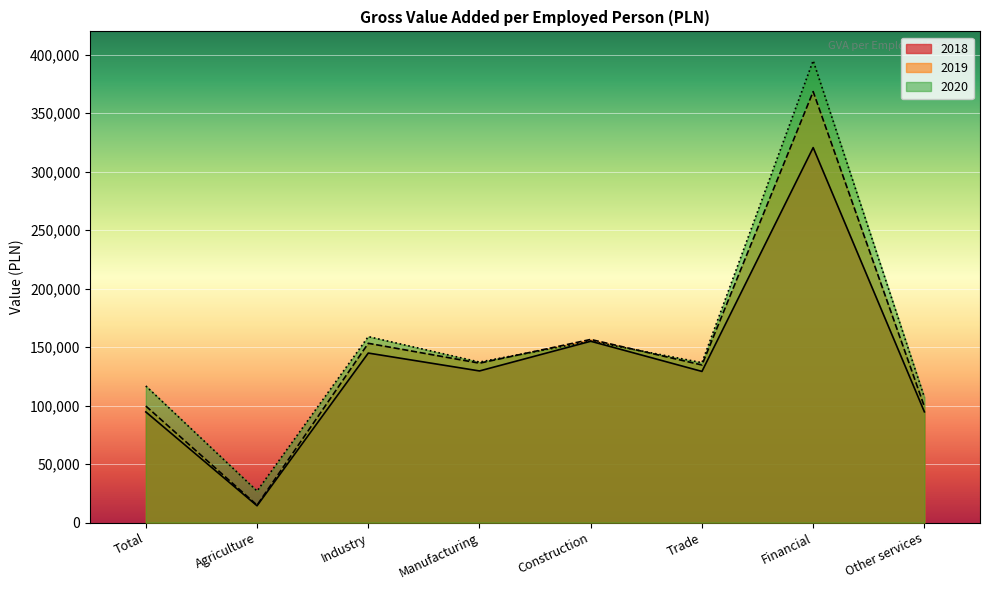

Reading left to right, what are all the values shown in this chart?

2018: Total=94616	Agriculture=14356	Industry=144949	Manufacturing=129659	Construction=155062	Trade=129249	Financial=320632	Other services=94691
2019: Total=99638	Agriculture=14905	Industry=153291	Manufacturing=136297	Construction=156587	Trade=134758	Financial=368533	Other services=99162
2020: Total=116810	Agriculture=26979	Industry=159027	Manufacturing=137248	Construction=155188	Trade=136719	Financial=395003	Other services=107083